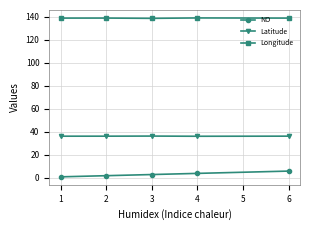

What is the total value across all series at 4?

179.4